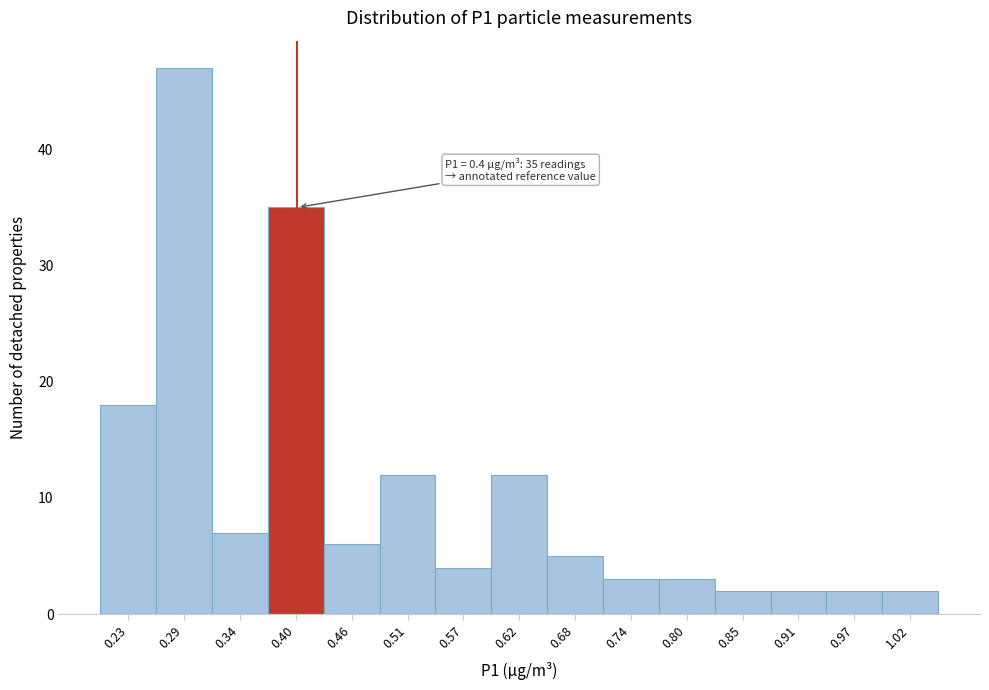

Over which range of the x-axis is the bar tallest?

0.26 to 0.31